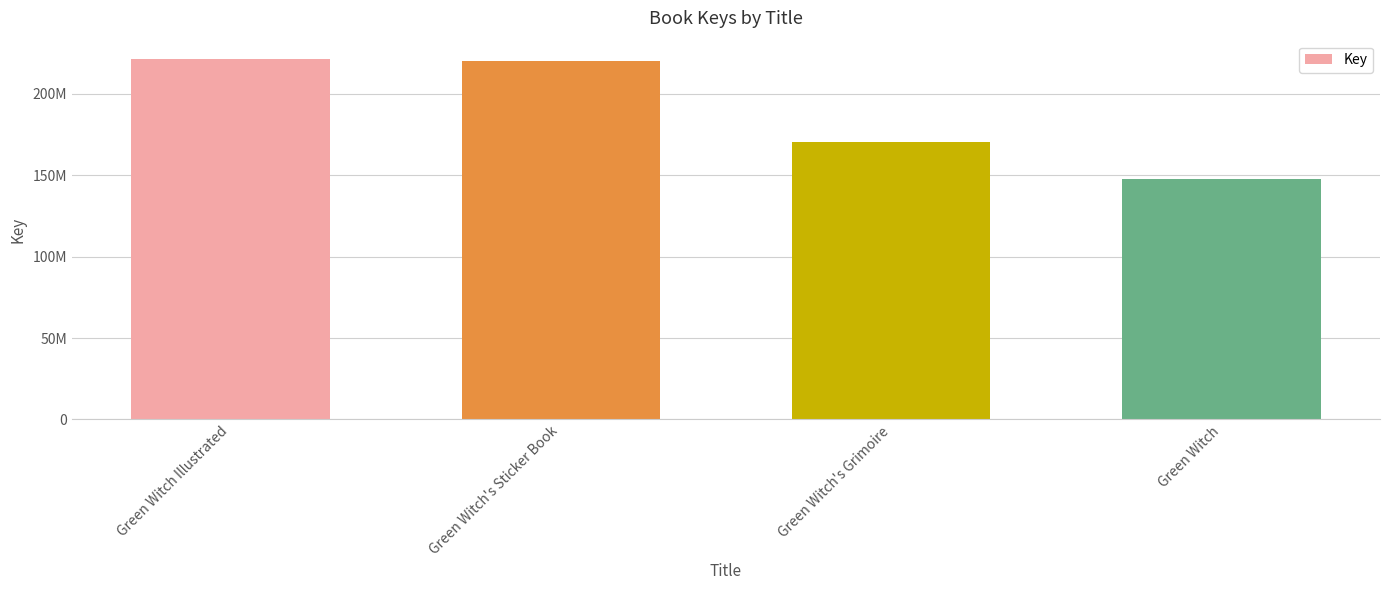

What is the label of the 4th bar from the left?

Green Witch